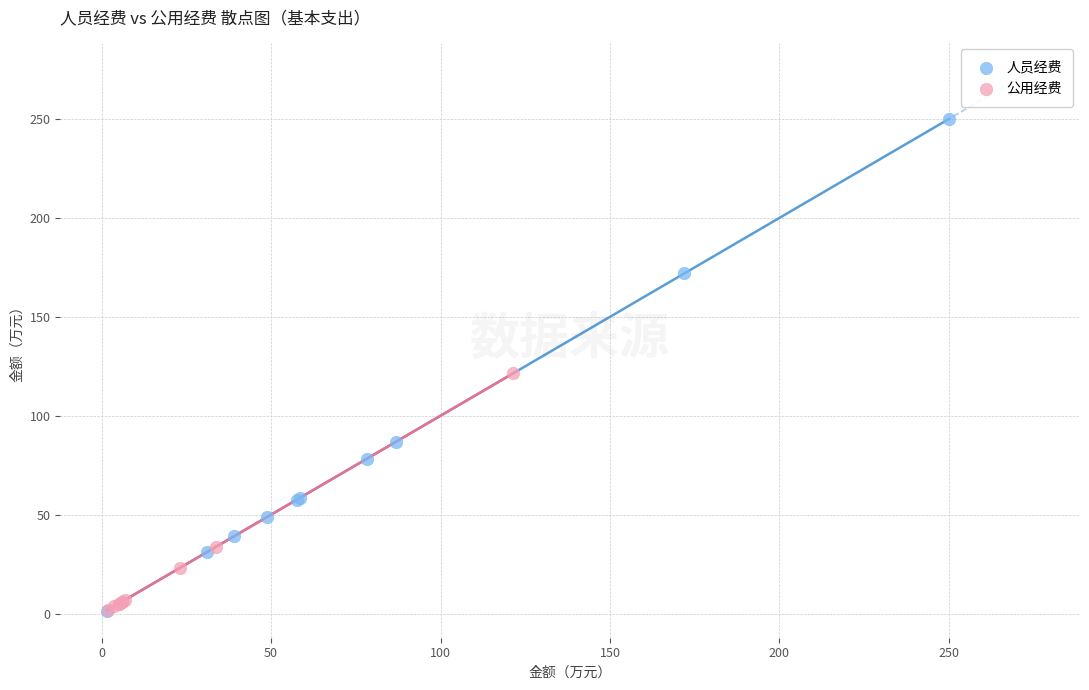

What are all the series names shown in the legend?

人员经费, 公用经费